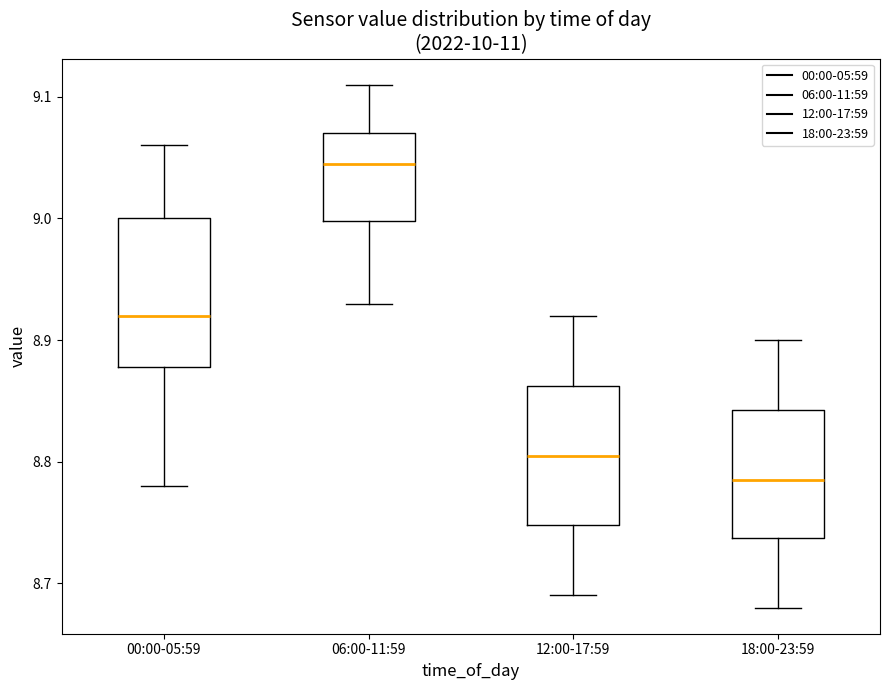

Which box has the highest median line?

06:00-11:59